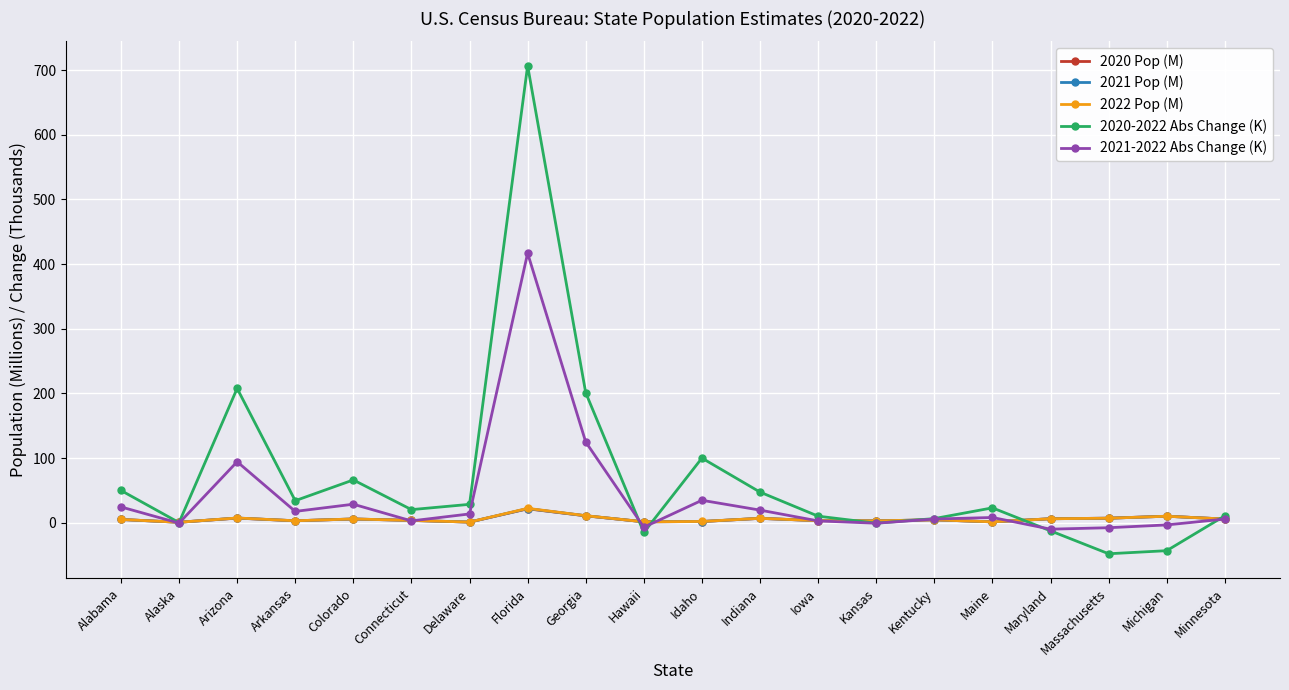

True or false: 2020 Pop (M) has more than 2 points higher than both neighbors.

True